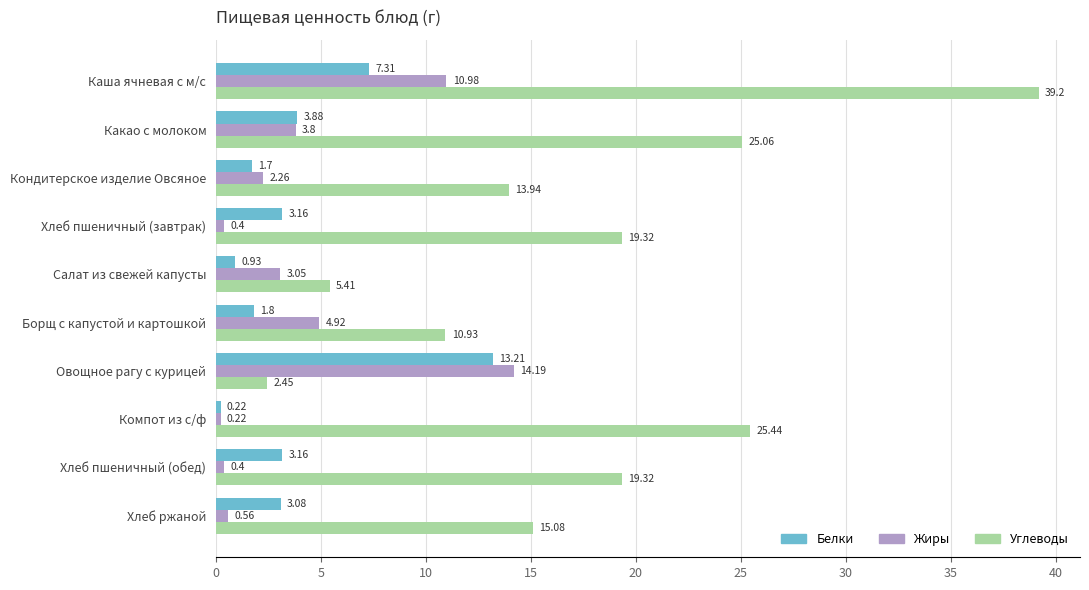

What is the total value across all series at Компот из с/ф?

25.9